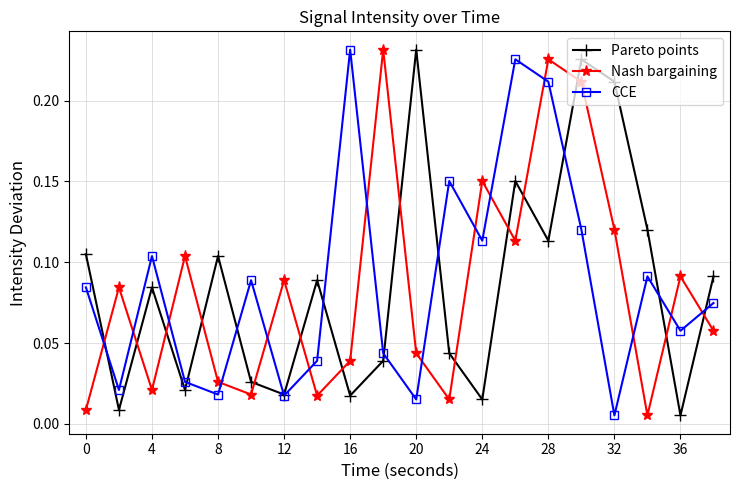

In Nash bargaining, how many points are lower than both neighbors (excluding endpoints)?

6